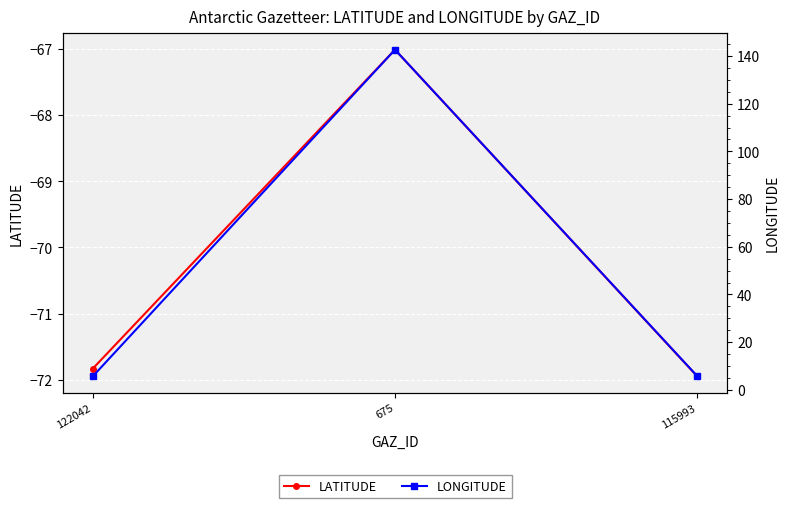

Is it true that LATITUDE equals -90.6 at 675?

False